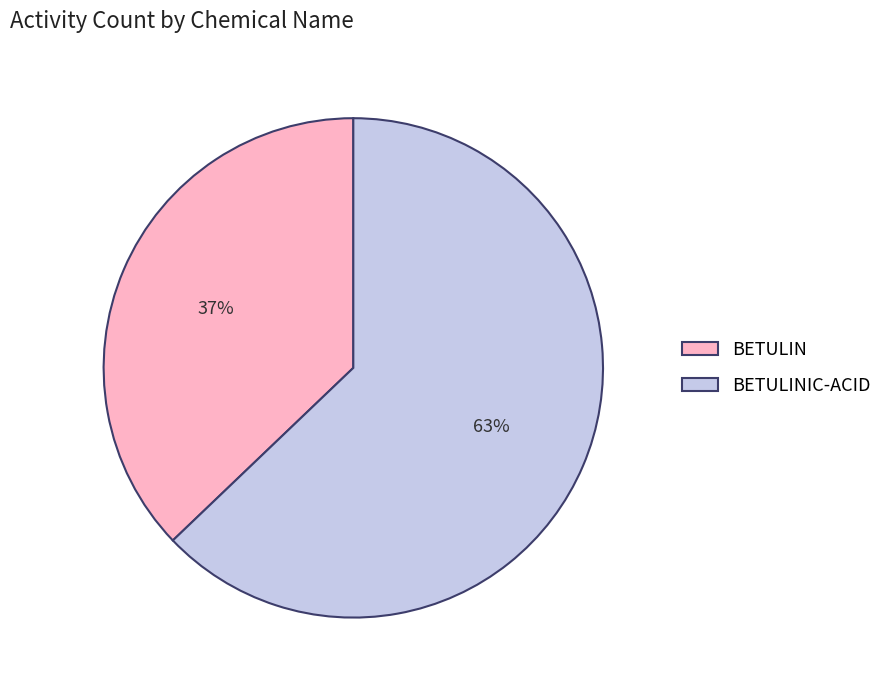

What is the largest slice in the pie chart?

BETULINIC-ACID